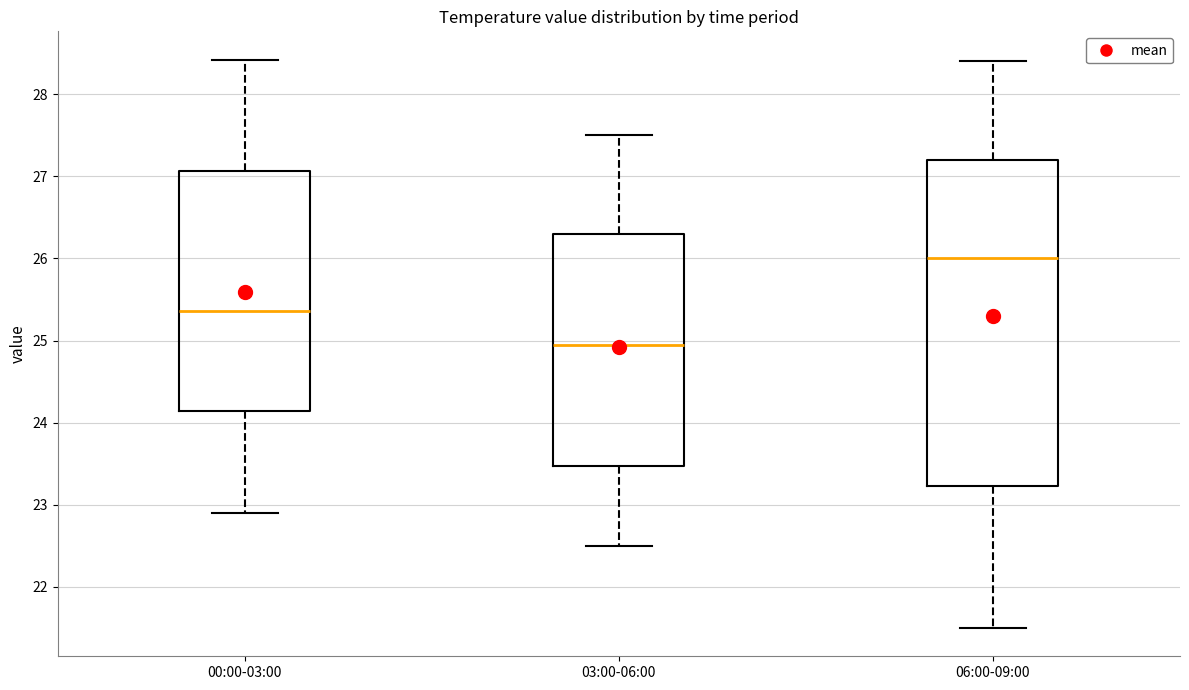

Which box is the tallest, from its lower edge to its upper edge?

06:00-09:00